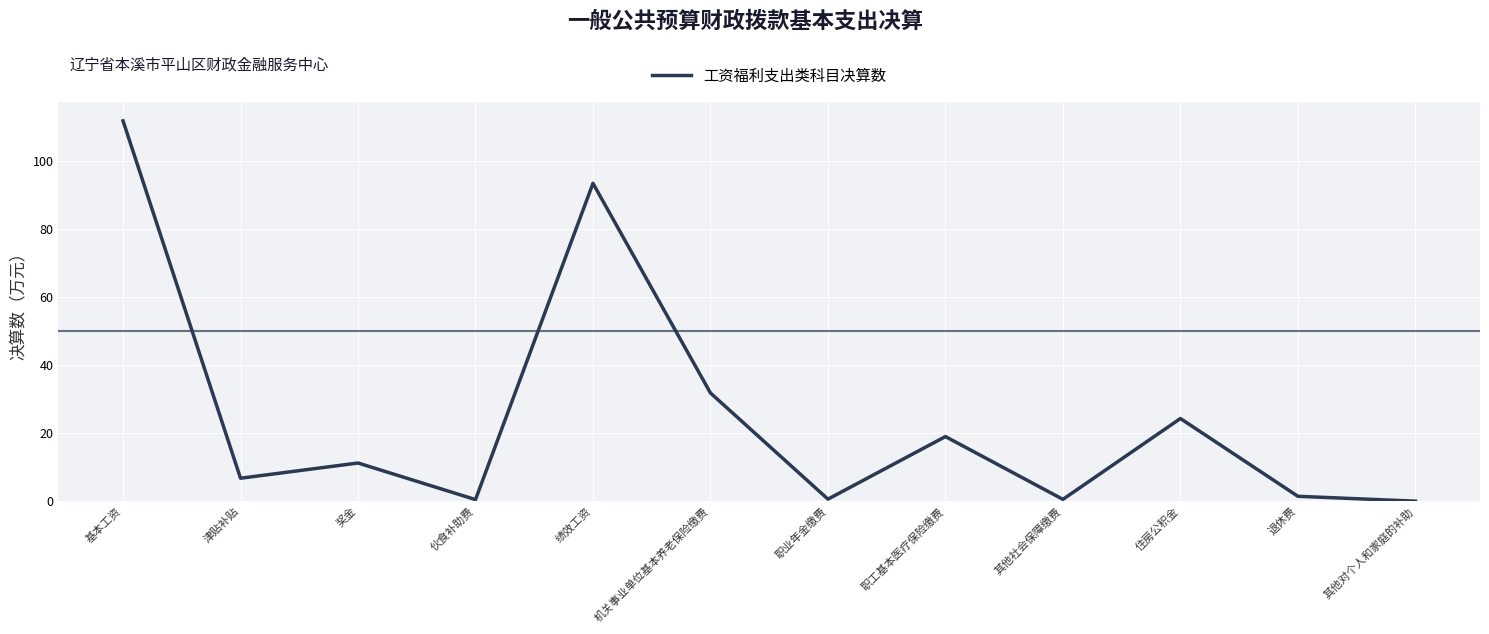

How many lines are shown in the chart?

1